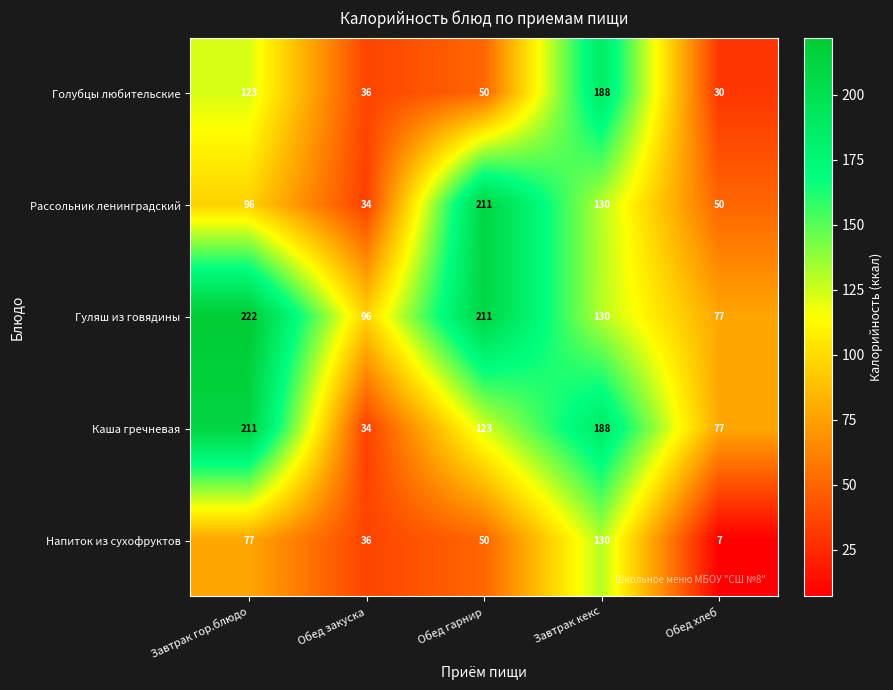

Reading right to left, transcribe all the data shown in this chart.

Голубцы любительские: Обед хлеб=30	Завтрак кекс=188	Обед гарнир=50	Обед закуска=36	Завтрак гор.блюдо=123
Рассольник ленинградский: Обед хлеб=50	Завтрак кекс=130	Обед гарнир=211	Обед закуска=34	Завтрак гор.блюдо=96
Гуляш из говядины: Обед хлеб=77	Завтрак кекс=130	Обед гарнир=211	Обед закуска=96	Завтрак гор.блюдо=222
Каша гречневая: Обед хлеб=77	Завтрак кекс=188	Обед гарнир=123	Обед закуска=34	Завтрак гор.блюдо=211
Напиток из сухофруктов: Обед хлеб=7	Завтрак кекс=130	Обед гарнир=50	Обед закуска=36	Завтрак гор.блюдо=77